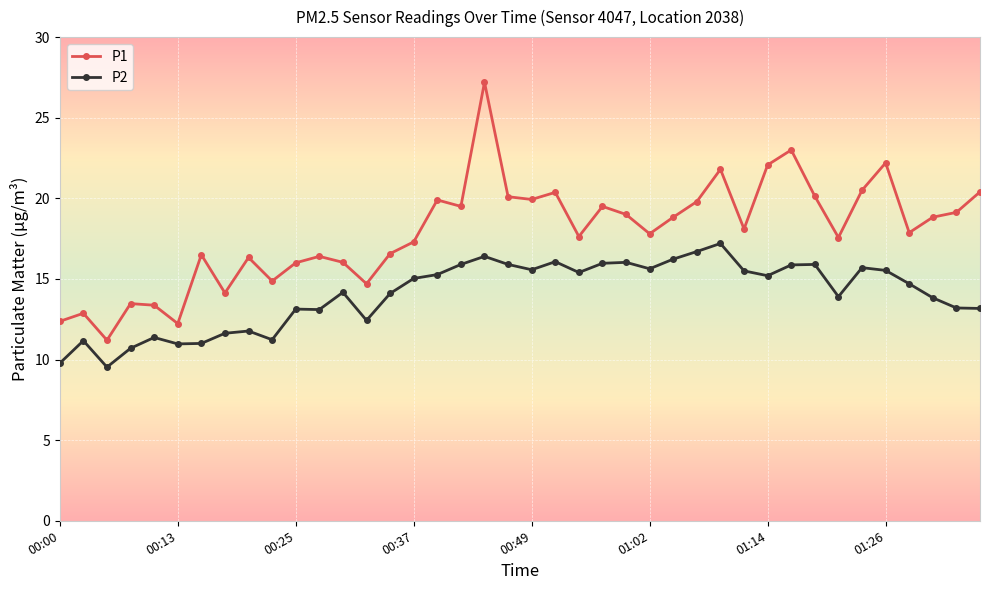

What is the value of the P2 point at the 3rd from the left?

9.5